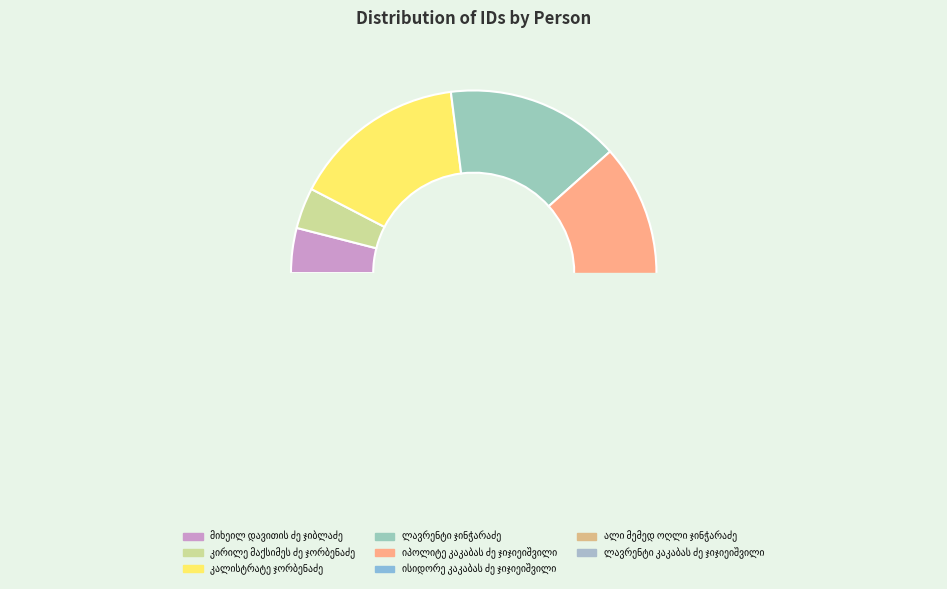

The კალისტრატე ჯორბენაძე slice represents 20% of the pie. True or false?

False